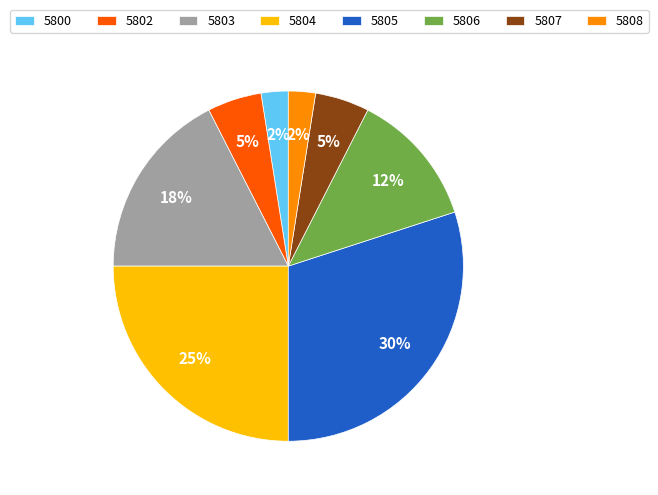

The 5806 slice represents 23% of the pie. True or false?

False